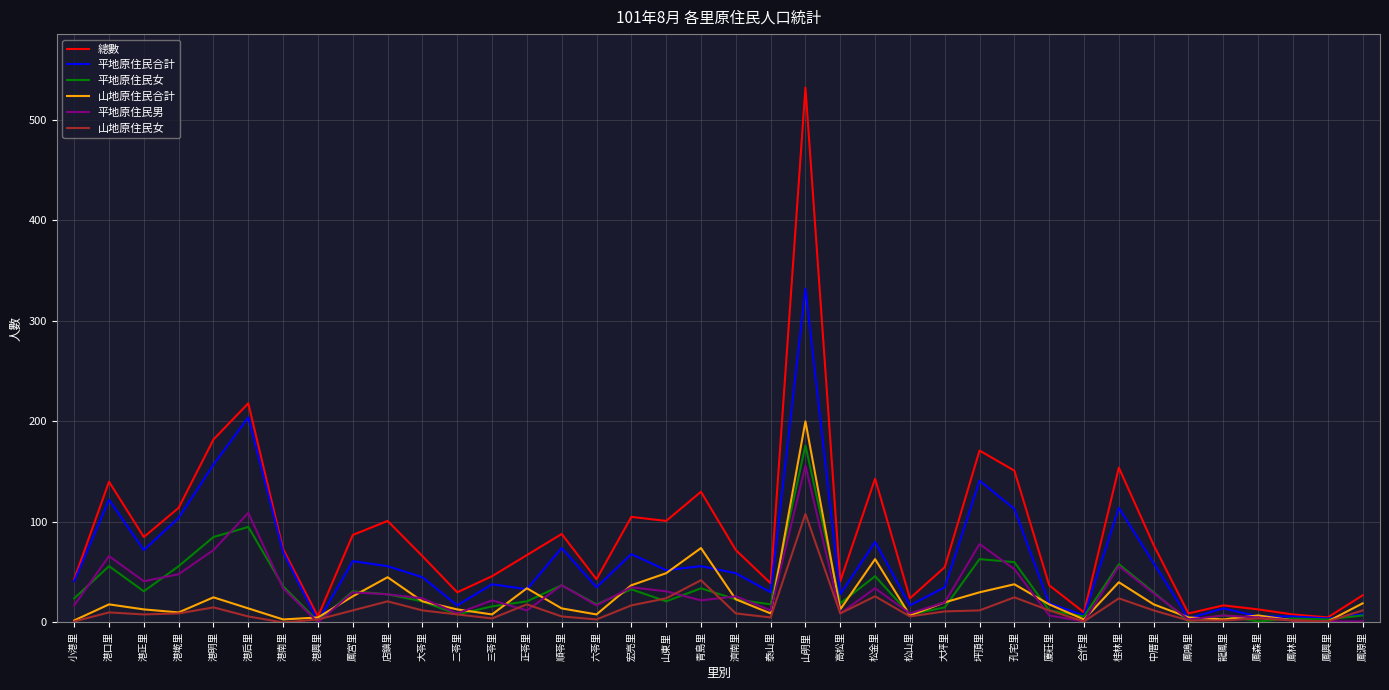

At which category is the sum across all series the highest?

山明里